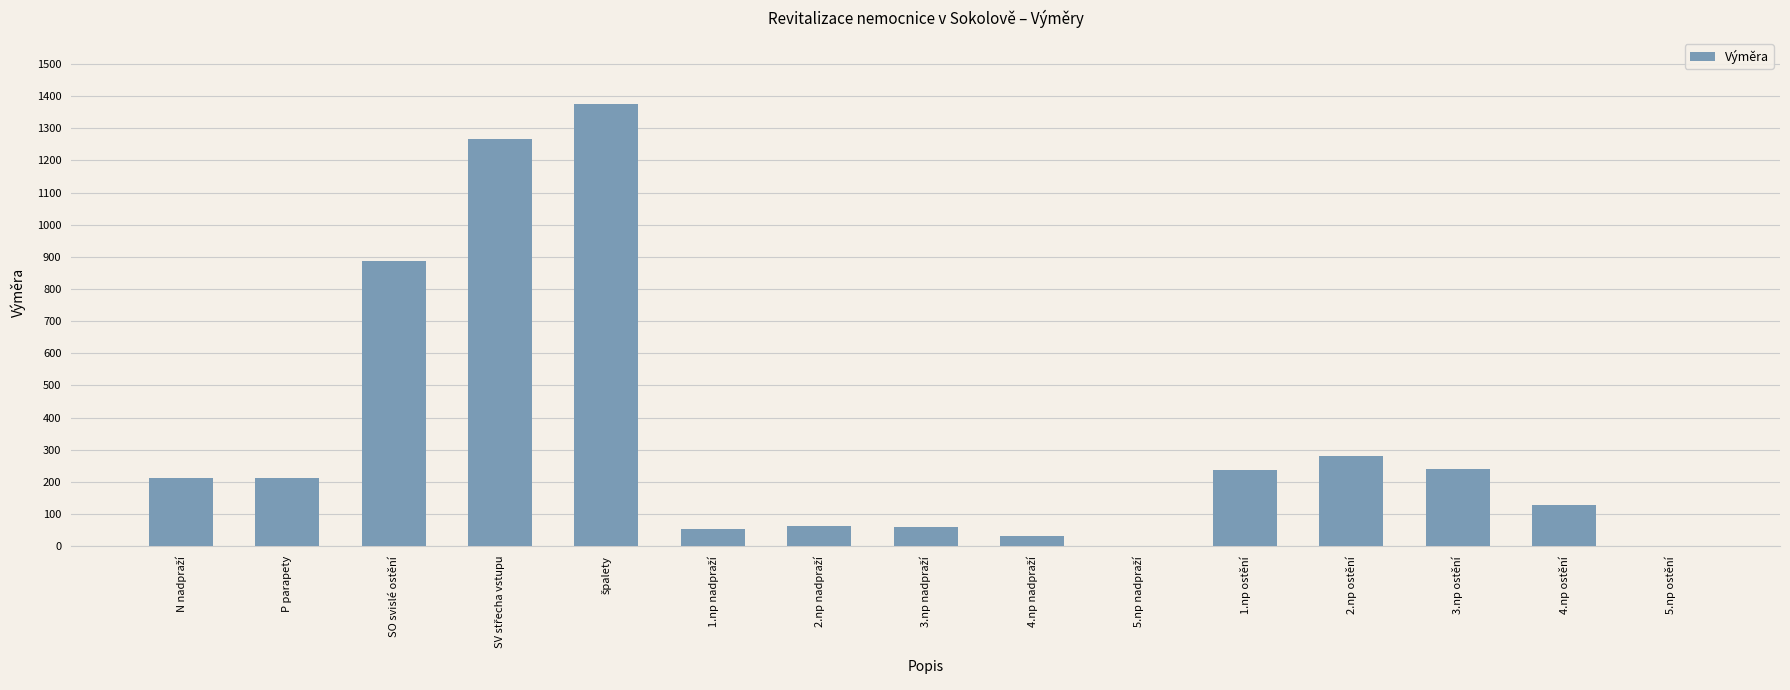

What is the sum of all values?

5052.9